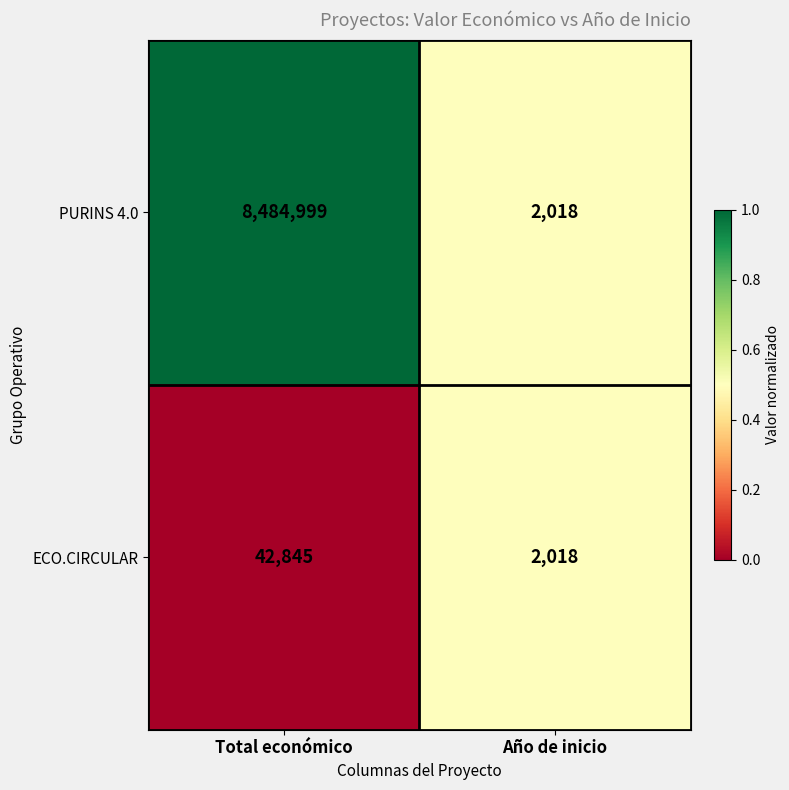

What is the sum of the ECO.CIRCULAR values at Total económico and Año de inicio?

44863